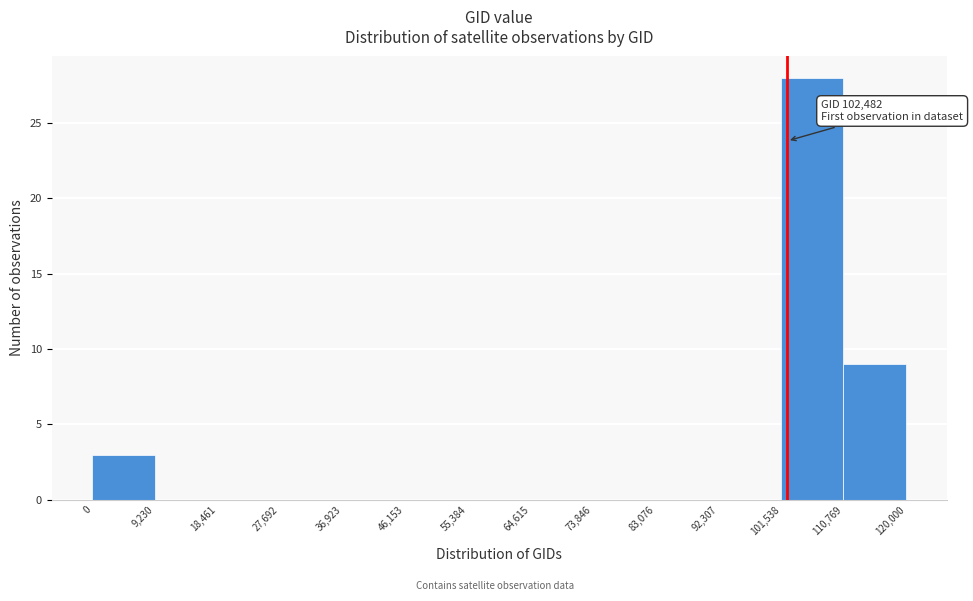

Over which range of the x-axis is the bar tallest?

101,538 to 110,769